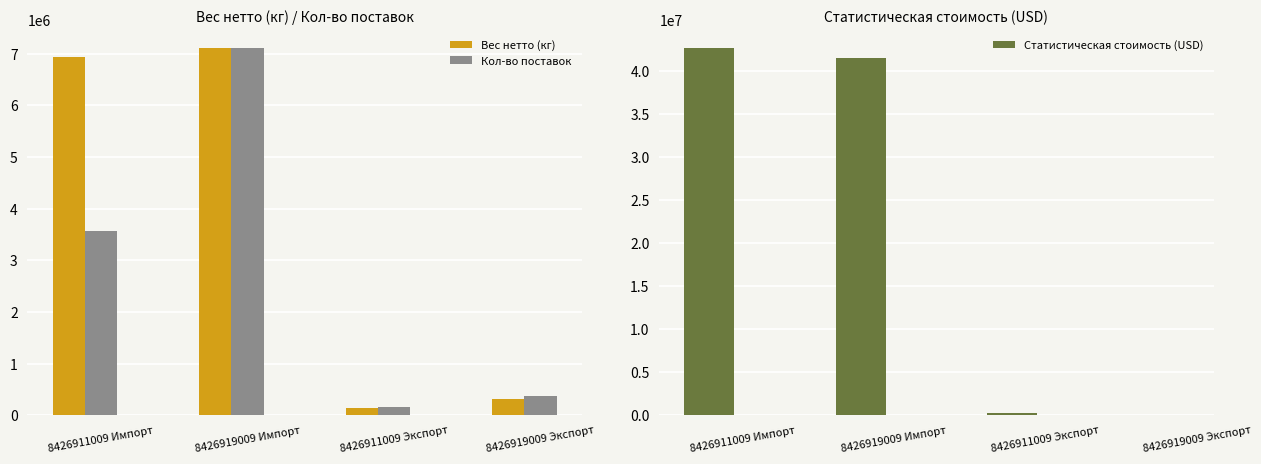

At 8426911009 Экспорт, list the series in order from largest to smallest.

Статистическая стоимость (USD), Кол-во поставок, Вес нетто (кг)